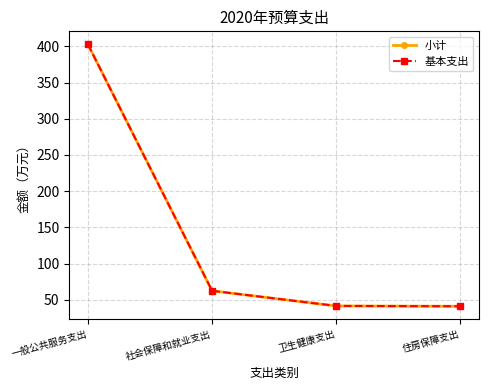

Is this an area chart (filled region under the line)?

No